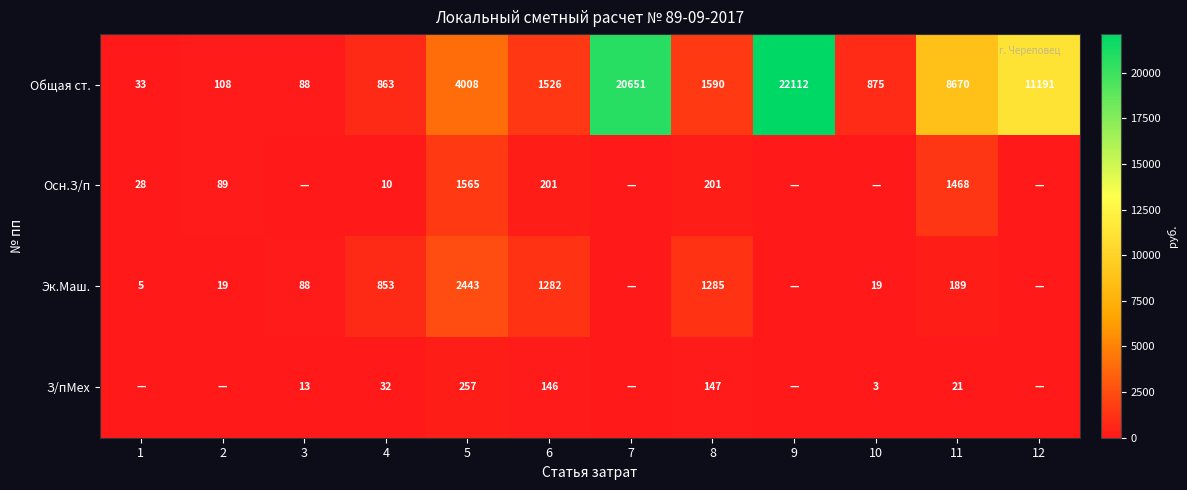

Rank the series at 5 from lowest to highest value.

З/пМех, Осн.З/п, Эк.Маш., Общая ст.